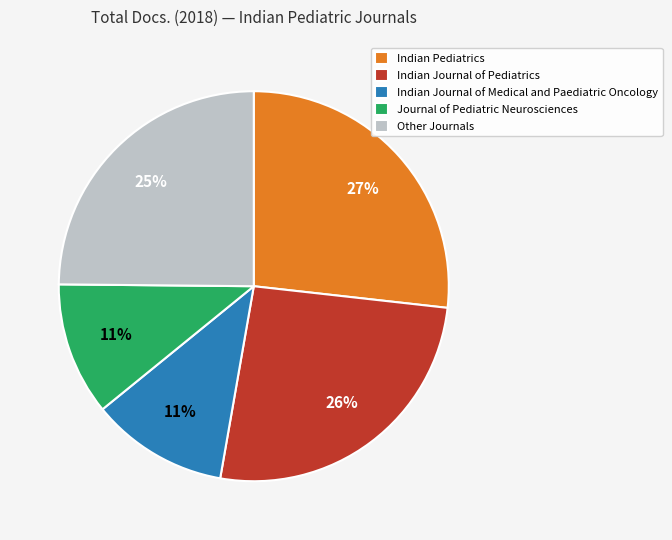

Which slice is the largest?

Indian Pediatrics